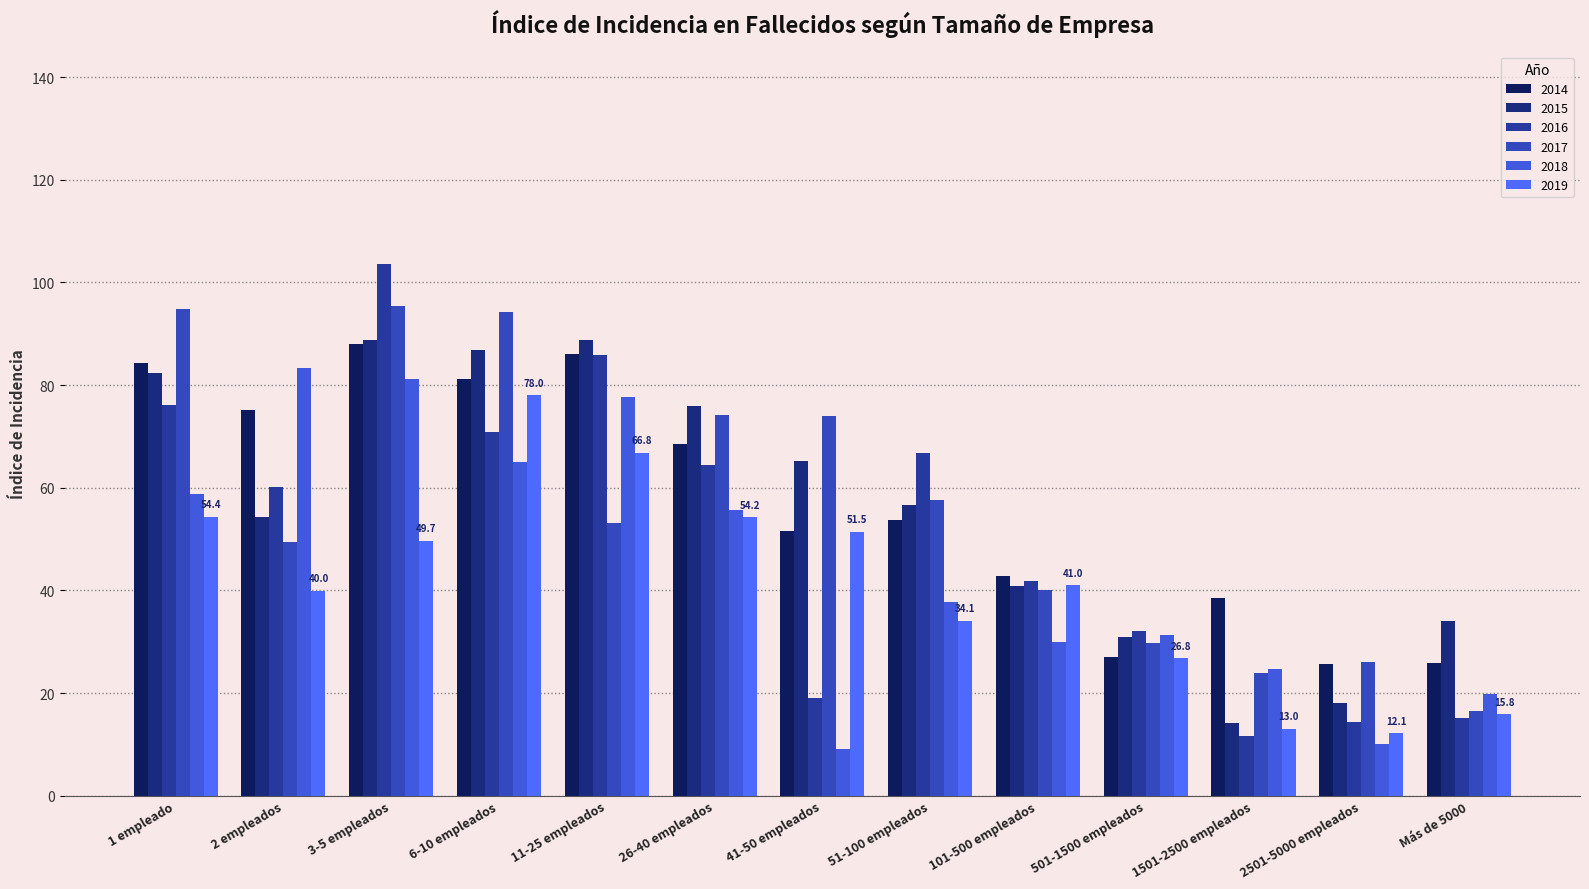

Reading right to left, transcribe all the data shown in this chart.

2014: Más de 5000=25.9	2501-5000 empleados=25.7	1501-2500 empleados=38.5	501-1500 empleados=27.0	101-500 empleados=42.8	51-100 empleados=53.8	41-50 empleados=51.6	26-40 empleados=68.6	11-25 empleados=86.0	6-10 empleados=81.2	3-5 empleados=88.1	2 empleados=75.1	1 empleado=84.3
2015: Más de 5000=34.0	2501-5000 empleados=18.0	1501-2500 empleados=14.2	501-1500 empleados=30.9	101-500 empleados=40.8	51-100 empleados=56.7	41-50 empleados=65.3	26-40 empleados=76.0	11-25 empleados=88.7	6-10 empleados=86.9	3-5 empleados=88.8	2 empleados=54.2	1 empleado=82.4
2016: Más de 5000=15.2	2501-5000 empleados=14.3	1501-2500 empleados=11.6	501-1500 empleados=32.1	101-500 empleados=41.8	51-100 empleados=66.8	41-50 empleados=19.0	26-40 empleados=64.5	11-25 empleados=85.8	6-10 empleados=70.9	3-5 empleados=103.5	2 empleados=60.1	1 empleado=76.1
2017: Más de 5000=16.6	2501-5000 empleados=26.0	1501-2500 empleados=23.9	501-1500 empleados=29.8	101-500 empleados=40.1	51-100 empleados=57.6	41-50 empleados=74.0	26-40 empleados=74.1	11-25 empleados=53.2	6-10 empleados=94.2	3-5 empleados=95.4	2 empleados=49.4	1 empleado=94.8
2018: Más de 5000=19.9	2501-5000 empleados=10.0	1501-2500 empleados=24.7	501-1500 empleados=31.4	101-500 empleados=29.9	51-100 empleados=37.8	41-50 empleados=9.1	26-40 empleados=55.6	11-25 empleados=77.6	6-10 empleados=65.0	3-5 empleados=81.2	2 empleados=83.4	1 empleado=58.7
2019: Más de 5000=15.8	2501-5000 empleados=12.1	1501-2500 empleados=13.0	501-1500 empleados=26.8	101-500 empleados=41.0	51-100 empleados=34.1	41-50 empleados=51.5	26-40 empleados=54.2	11-25 empleados=66.8	6-10 empleados=78.0	3-5 empleados=49.7	2 empleados=40.0	1 empleado=54.4